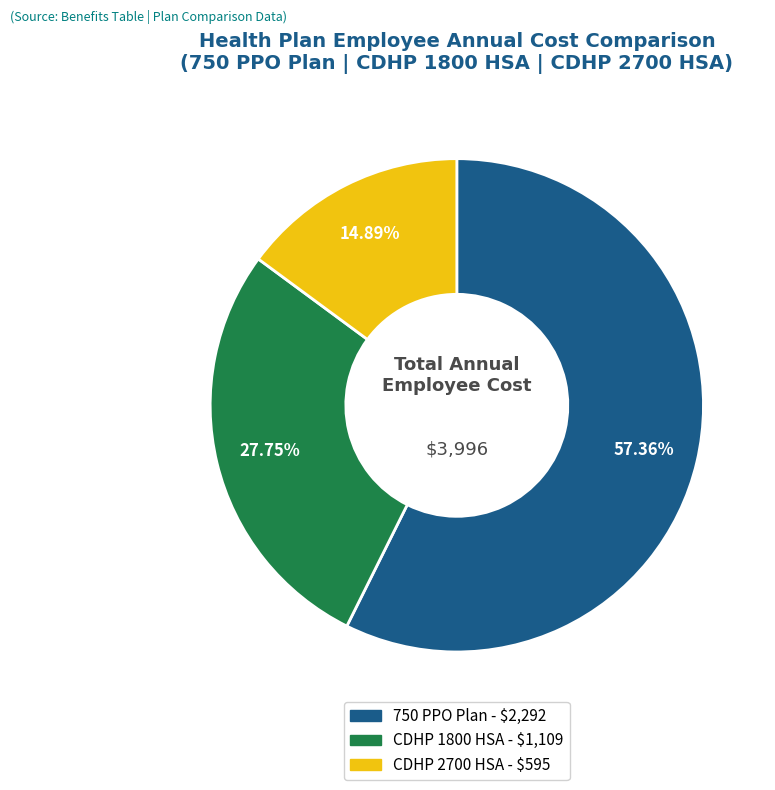

Which category accounts for the majority?

750 PPO Plan